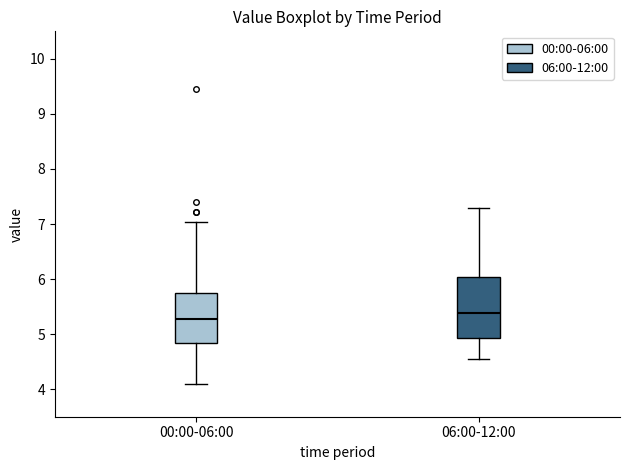

Reading left to right, read every box against the y-axis: the position of its median line, the range the box covers, and the ends of its whiskers. The values are not printed on the chart, so give them approximately, as read against the axis.

00:00-06:00: median 5.3, box 4.8 to 5.8, whiskers 4.1 to 7.0
06:00-12:00: median 5.4, box 4.9 to 6.0, whiskers 4.6 to 7.3